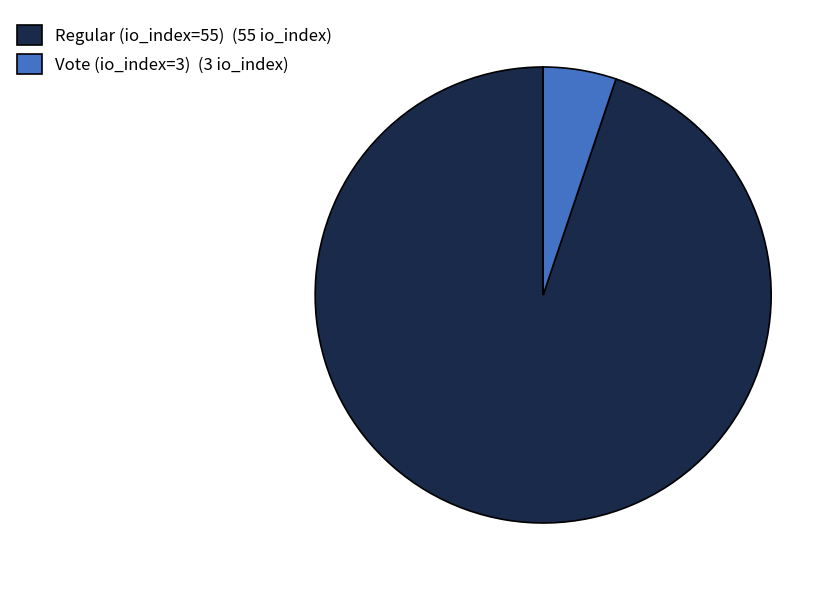

Is Vote (io_index=3) the majority of the pie?

No